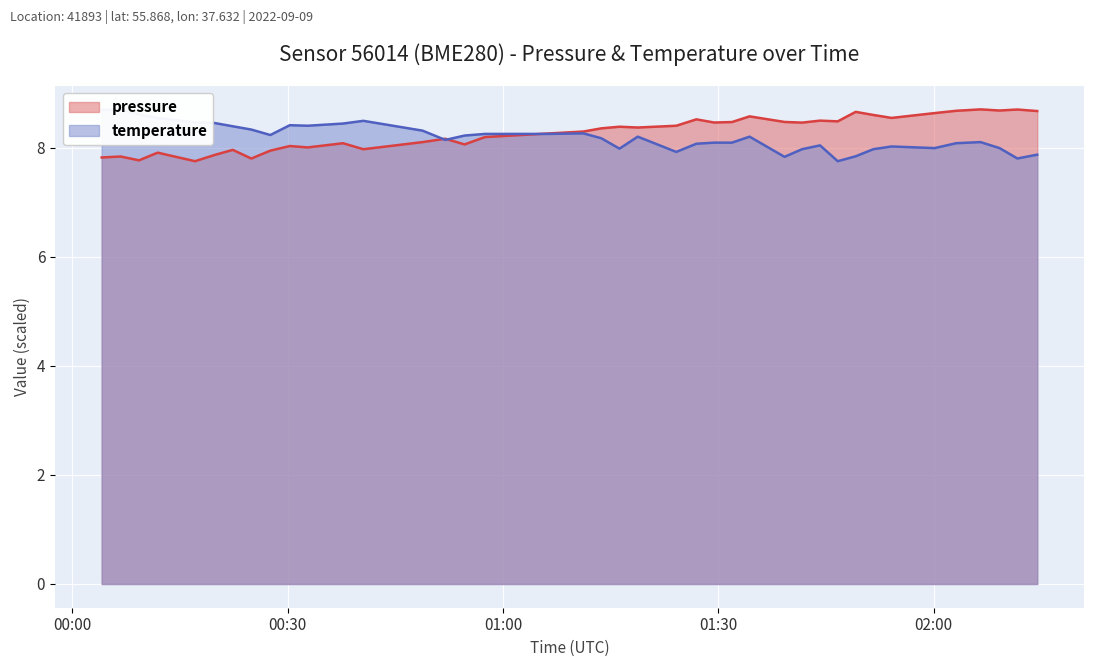

What is the highest value of the temperature series?

8.7